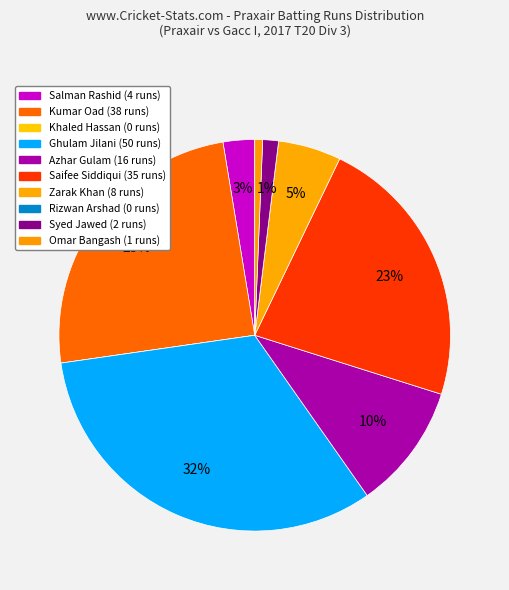

Which category has the smallest portion of the pie?

Khaled Hassan